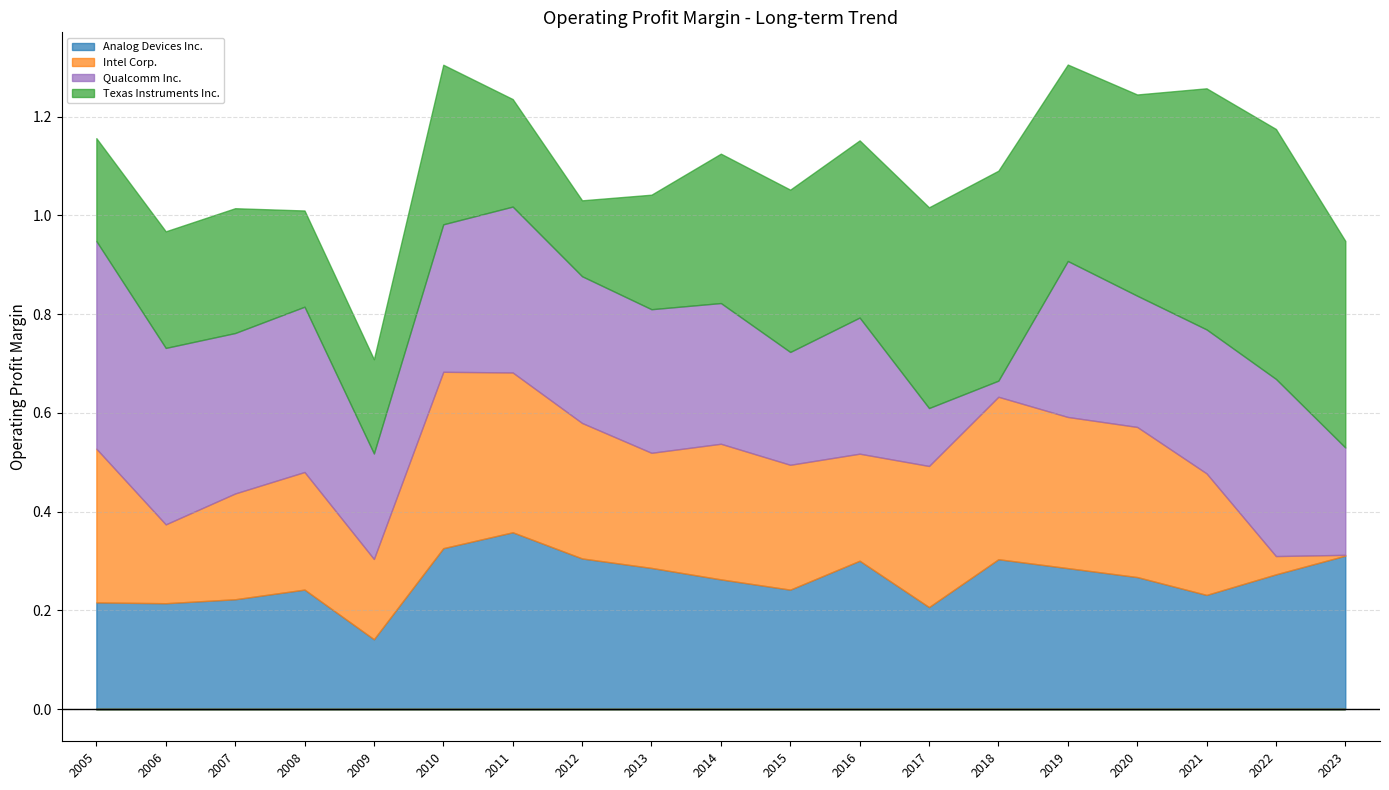

At how many categories does at least one series exceed 0?

19